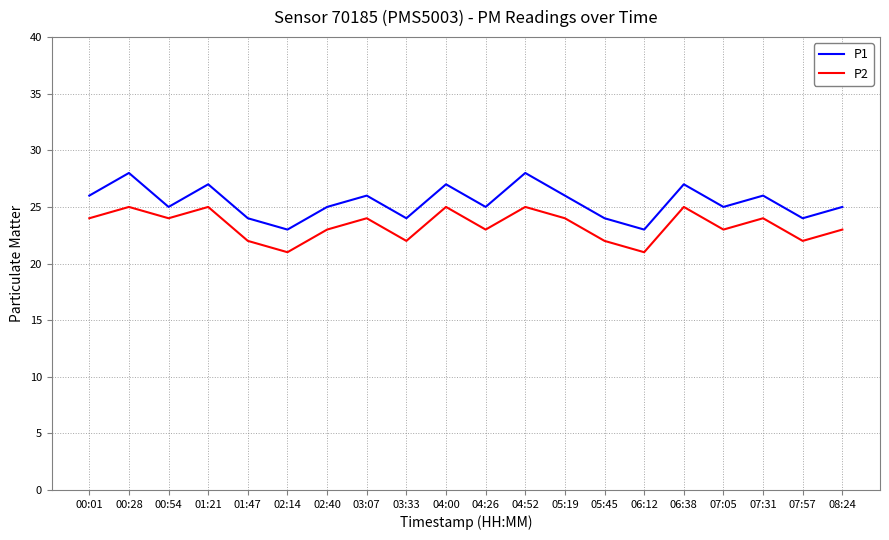

What is the average value of the P2 series?

23